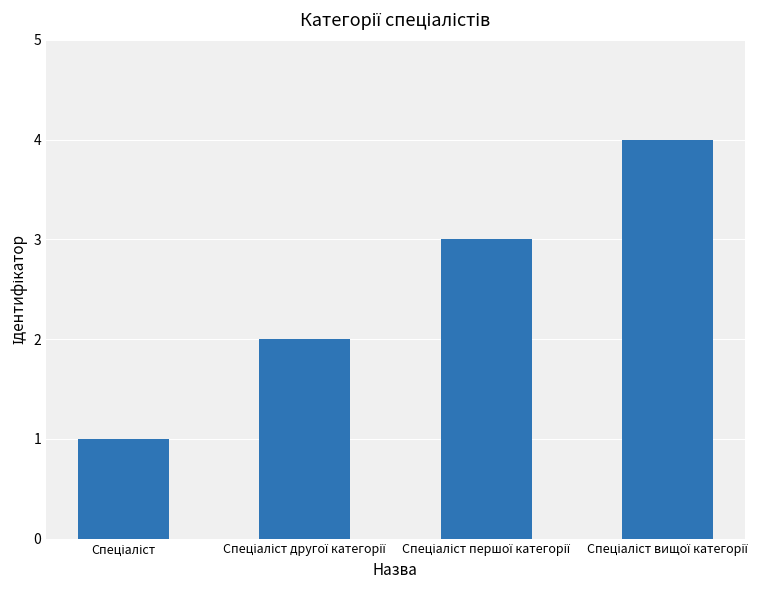

What is the greatest value displayed?

4